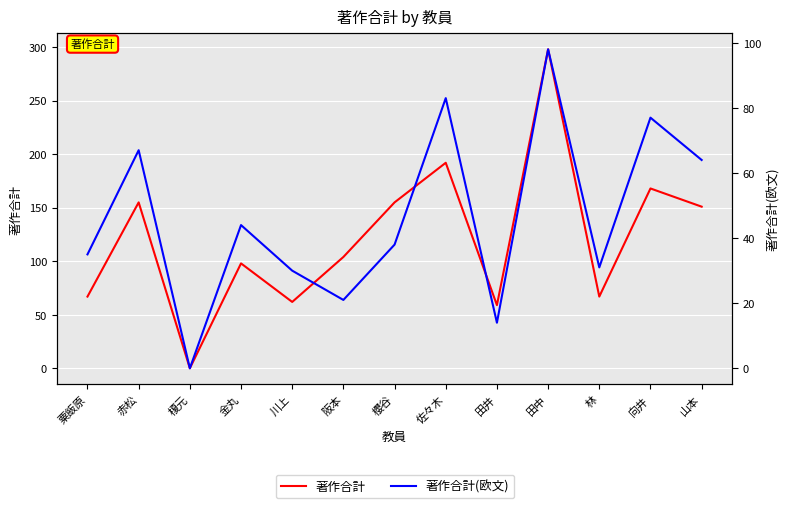

Reading left to right, extract all data points from this chart.

著作合計: 粟飯原=67	赤松=155	榎元=0	金丸=98	川上=62	阪本=104	櫻谷=155	佐々木=192	田井=59	田中=298	林=67	向井=168	山本=151
著作合計(欧文): 粟飯原=35	赤松=67	榎元=0	金丸=44	川上=30	阪本=21	櫻谷=38	佐々木=83	田井=14	田中=98	林=31	向井=77	山本=64